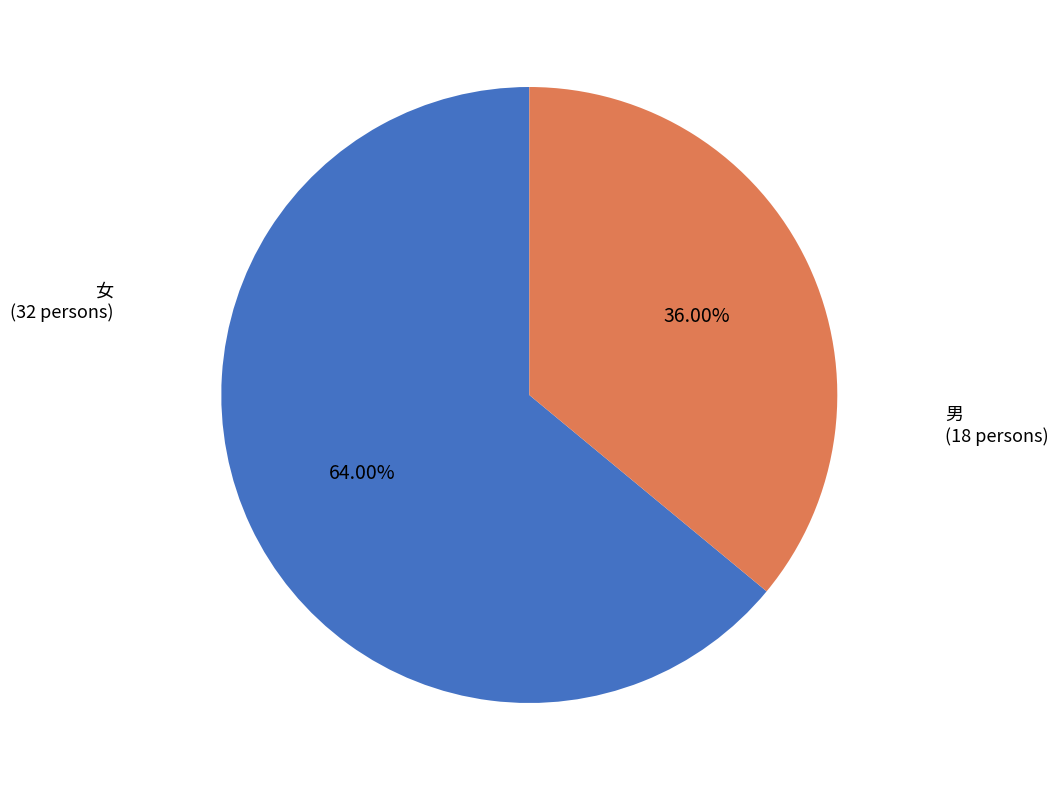

Is there a majority slice in this chart?

Yes